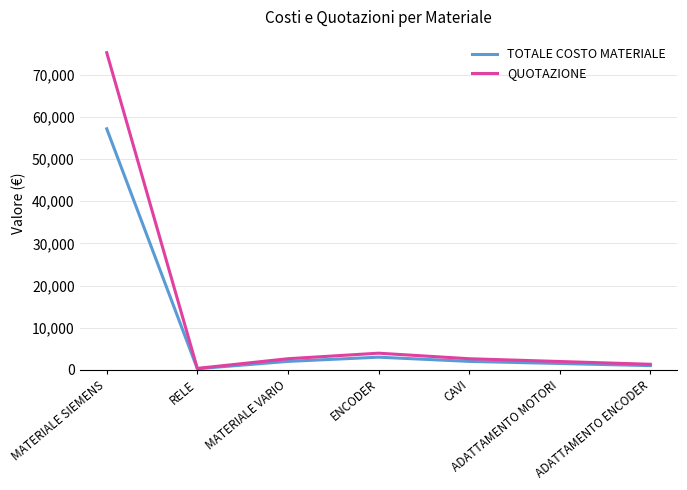

True or false: TOTALE COSTO MATERIALE has a value of 2000.0 at MATERIALE VARIO.

True